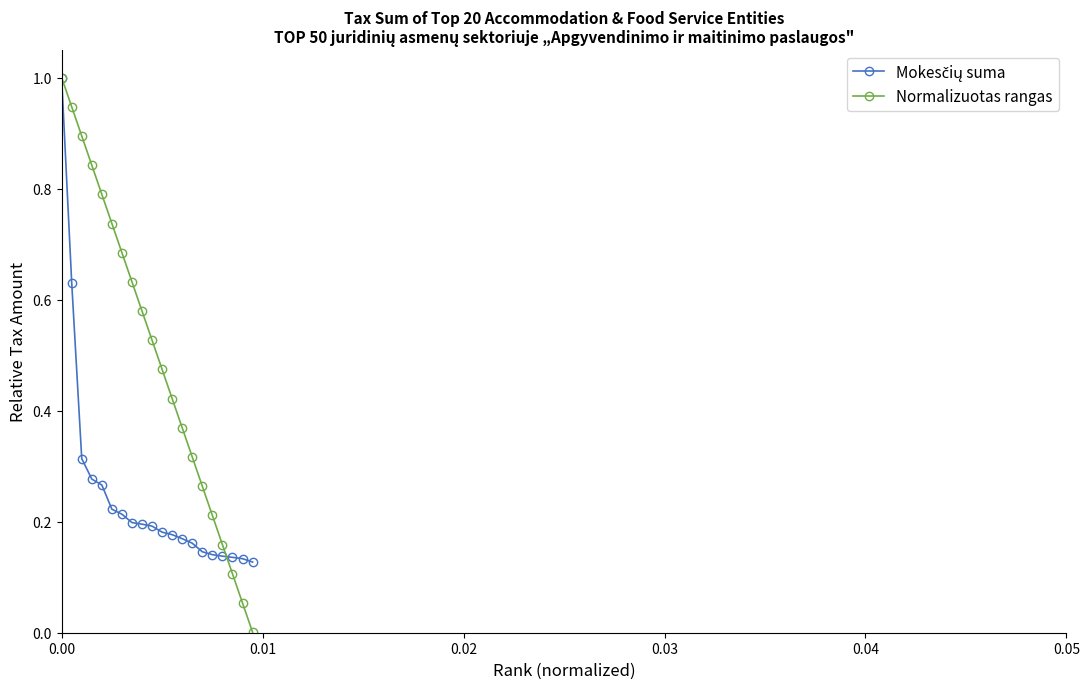

What is the maximum value for Normalizuotas rangas?

1.0